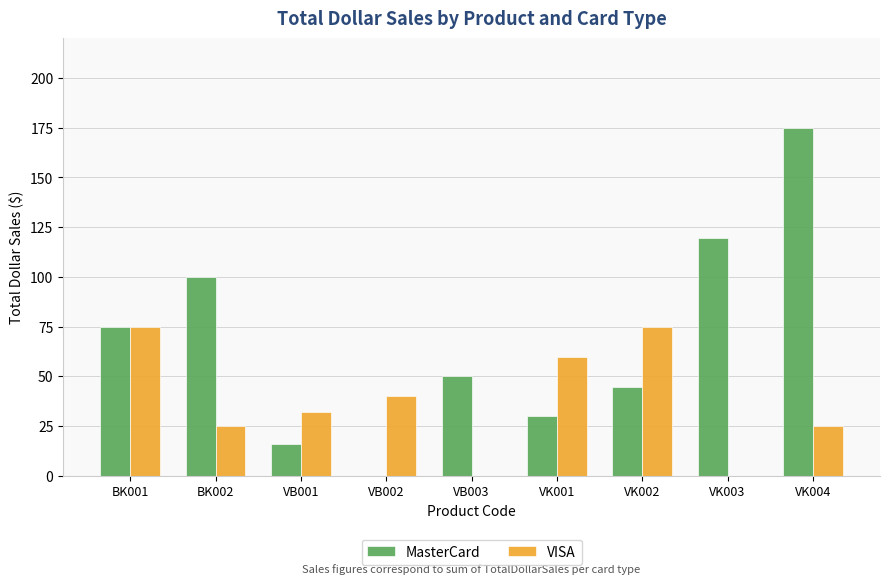

At which category is the sum across all series the highest?

VK004